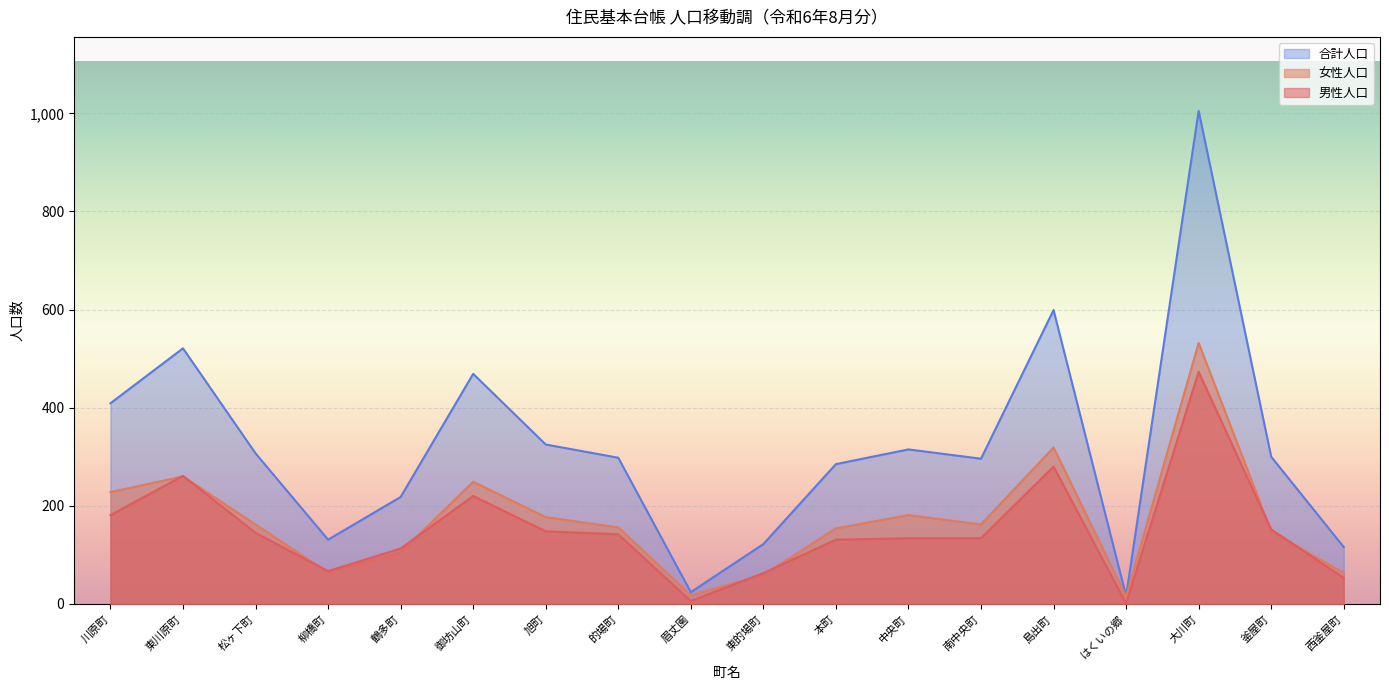

Reading right to left, list all the values displayed in this chart.

男性人口: 53	152	473	1	280	134	134	131	63	6	142	148	220	113	67	145	261	181
女性人口: 63	148	532	15	319	162	181	154	59	18	156	177	249	105	64	162	260	228
合計人口: 116	300	1005	16	599	296	315	285	122	24	298	325	469	218	131	307	521	409